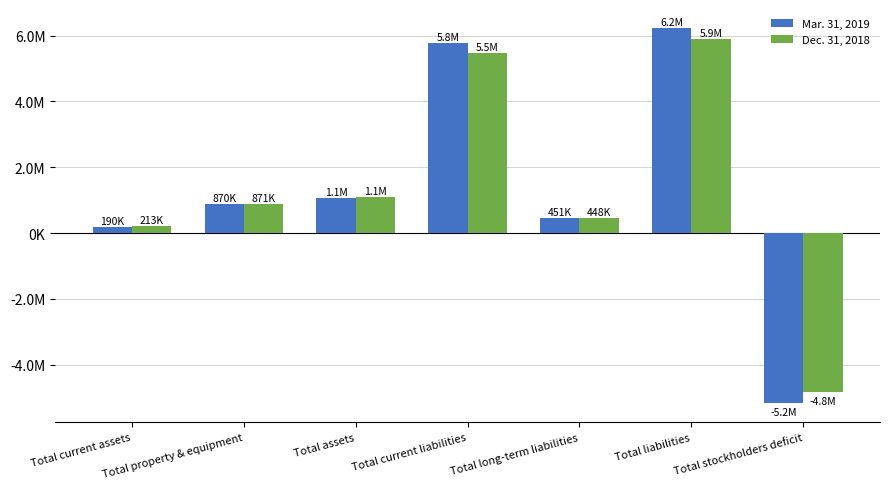

Reading left to right, list all the values displayed in this chart.

Mar. 31, 2019: Total current assets=189737	Total property & equipment=870211	Total assets=1059948	Total current liabilities=5787793	Total long-term liabilities=451256	Total liabilities=6239049	Total stockholders deficit=-5179101
Dec. 31, 2018: Total current assets=212980	Total property & equipment=870541	Total assets=1083521	Total current liabilities=5464920	Total long-term liabilities=447778	Total liabilities=5912698	Total stockholders deficit=-4829177